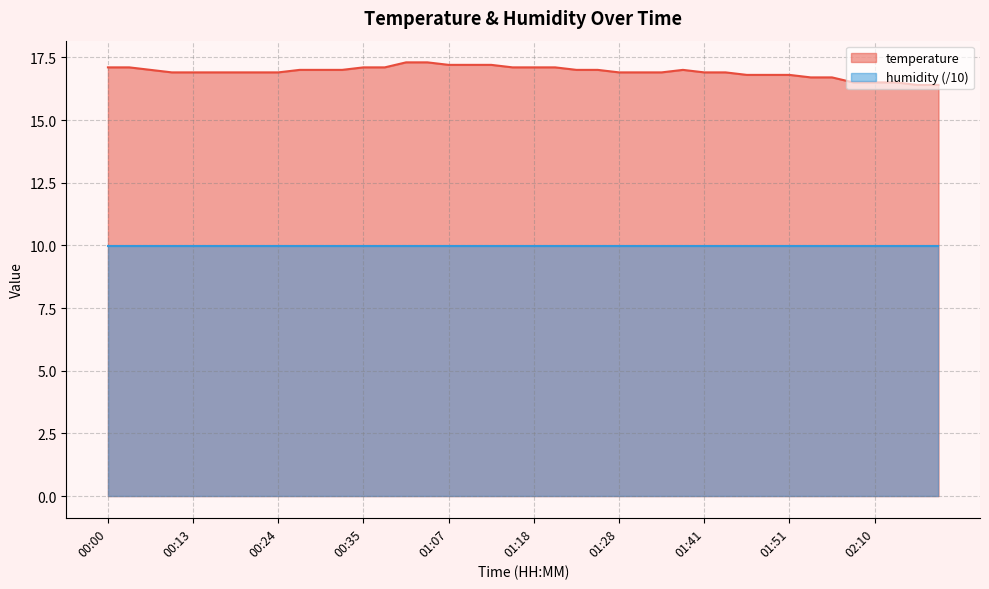

What is the sum of all values?

676.9